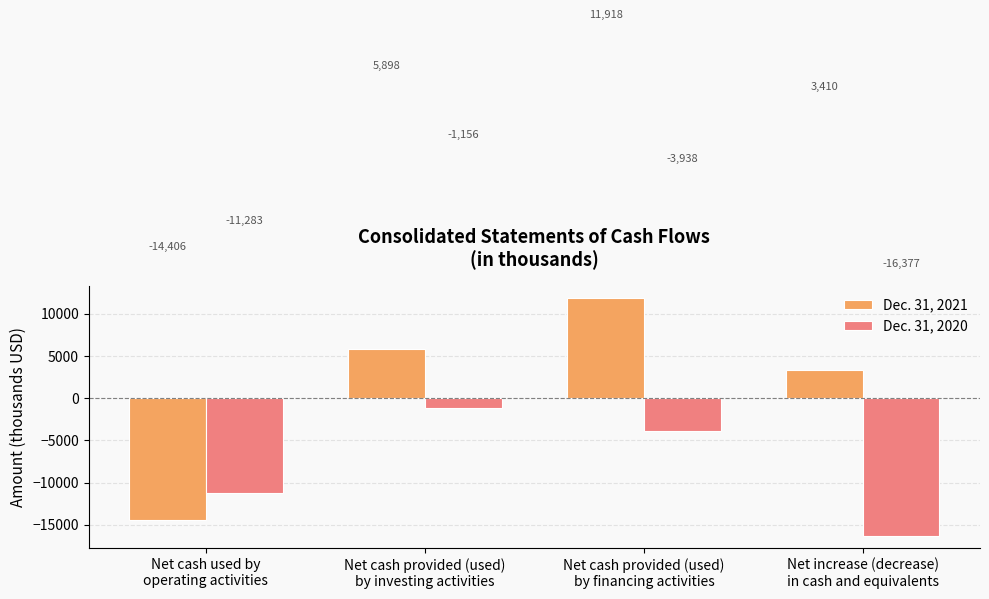

The Dec. 31, 2021 series shows 11918 at Net cash provided (used)
by financing activities. True or false?

True